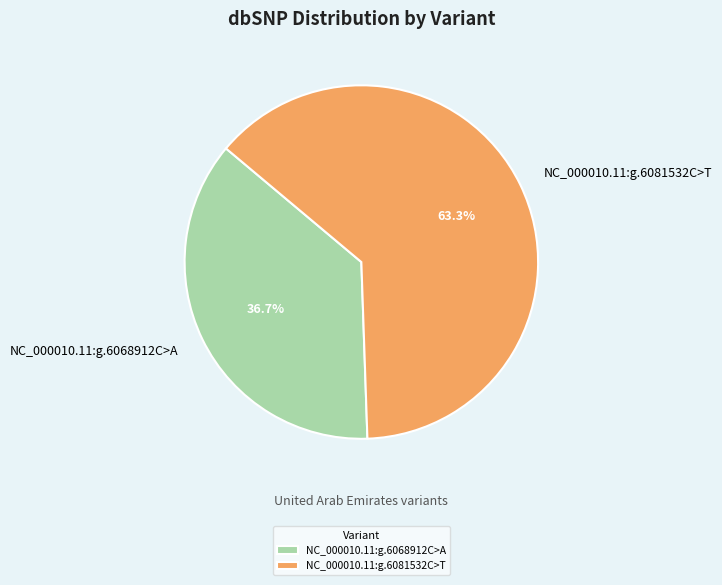

Does any single category account for the majority?

Yes